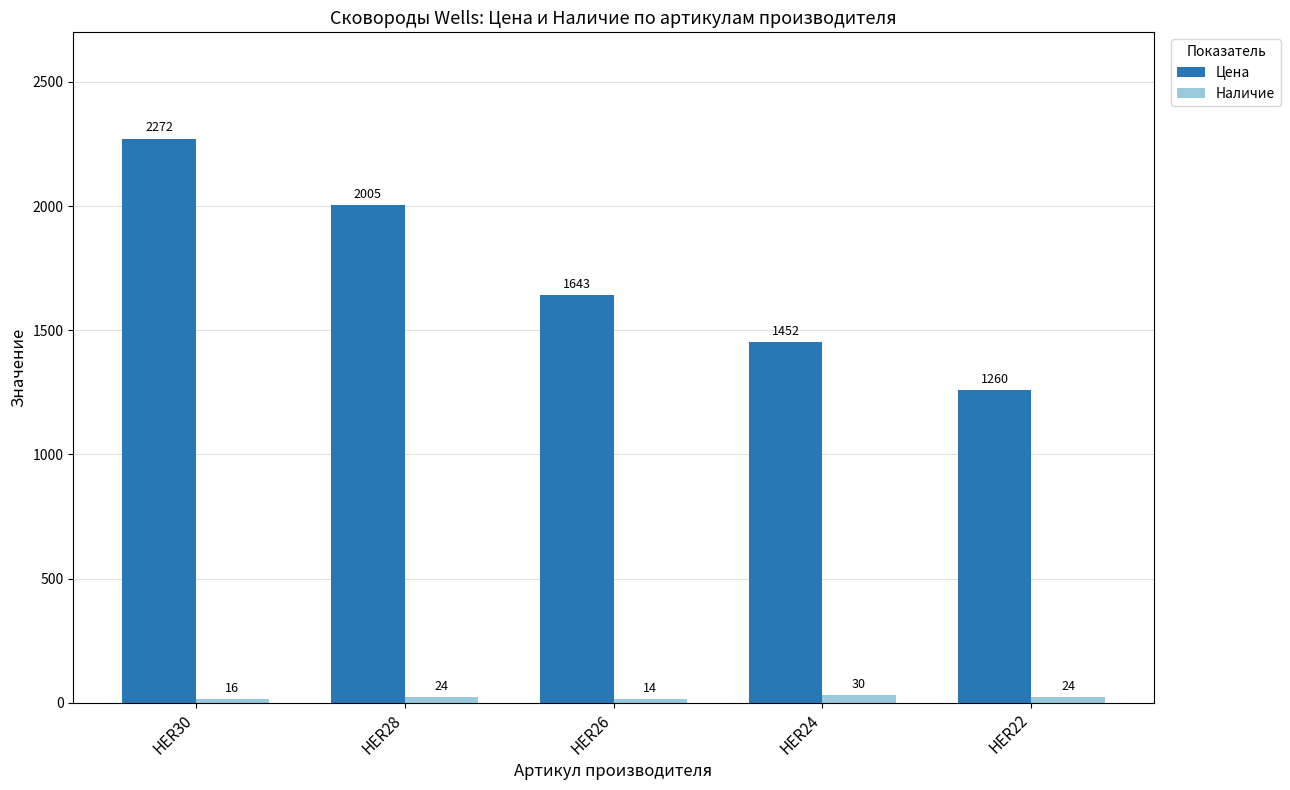

The Цена series shows 1643 at HER26. True or false?

True